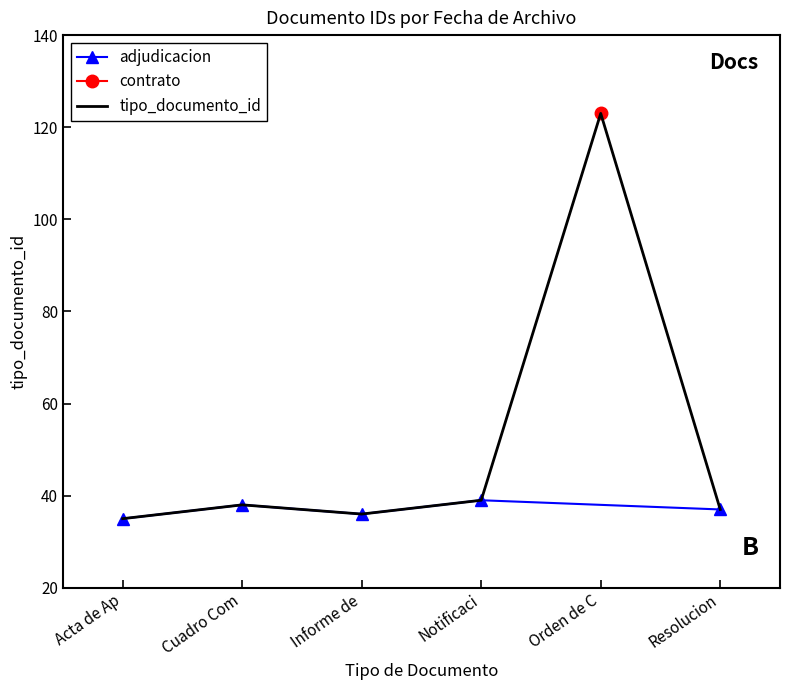

What is the lowest value of the tipo_documento_id series?

35